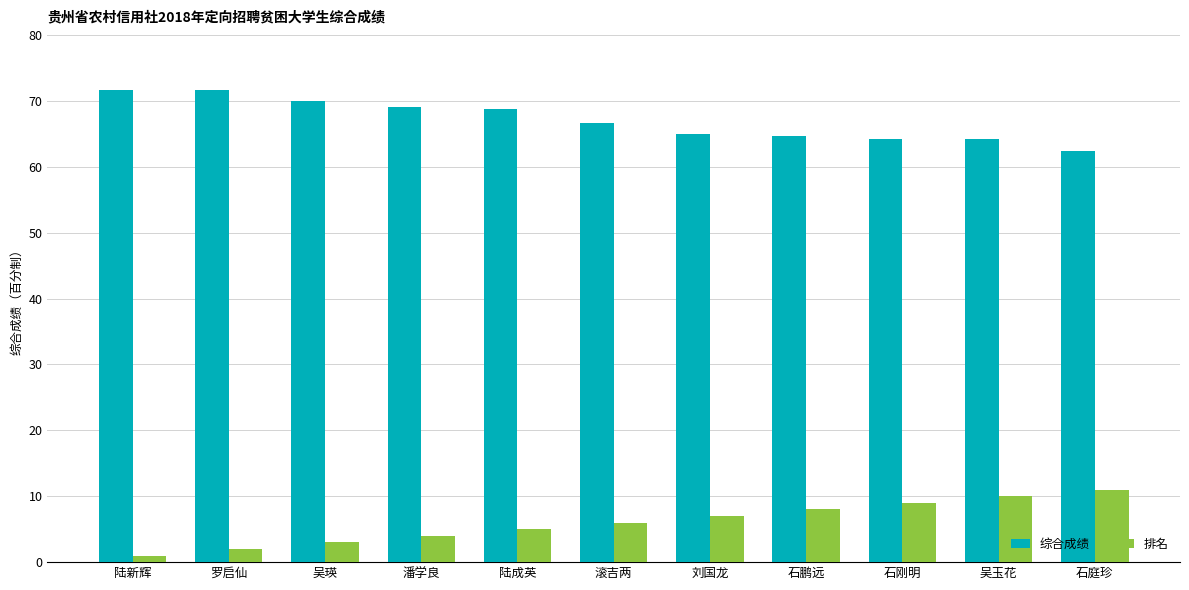

The value of 排名 at 石鹏远 is 8.0. True or false?

True